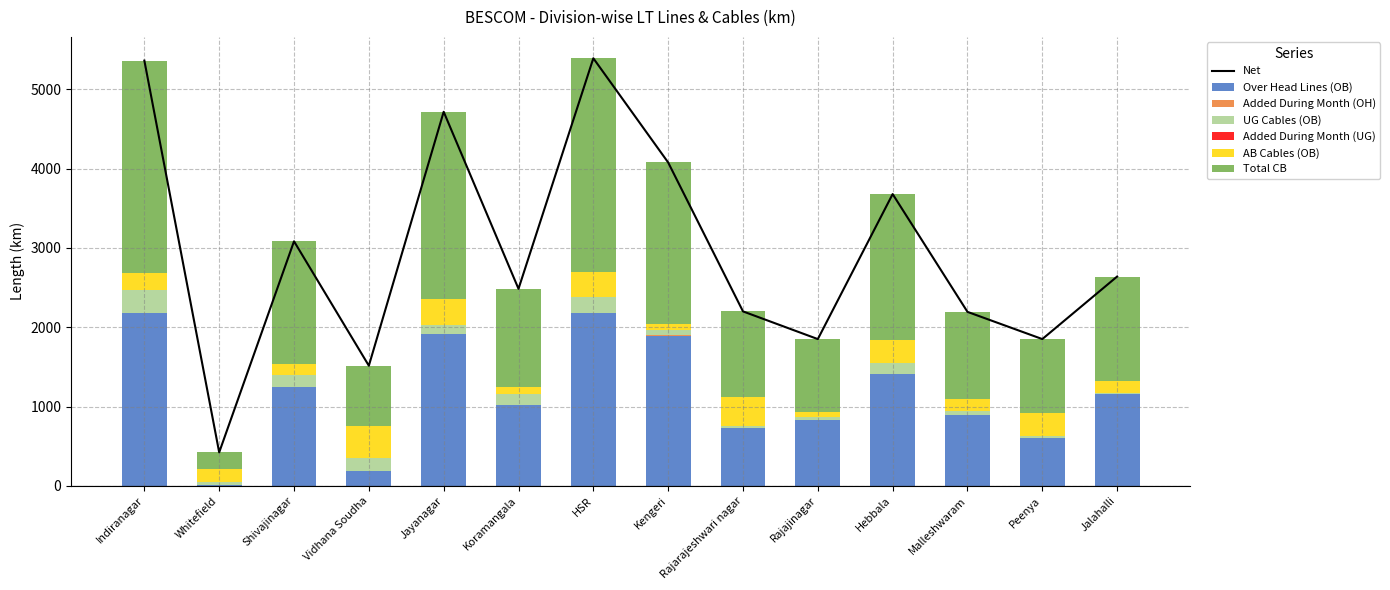

Which category has the highest value across all series?

HSR